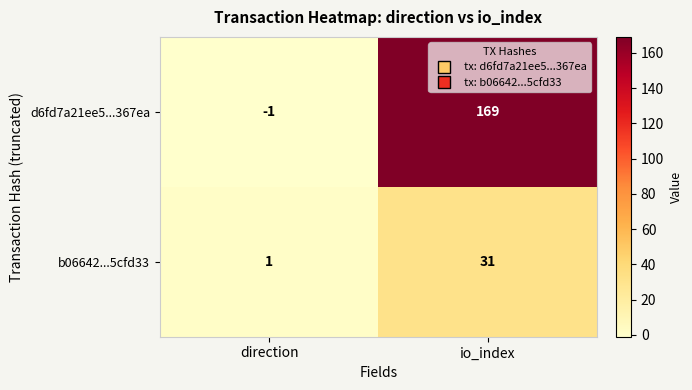

The value of d6fd7a21ee5...367ea at direction is 0. True or false?

False